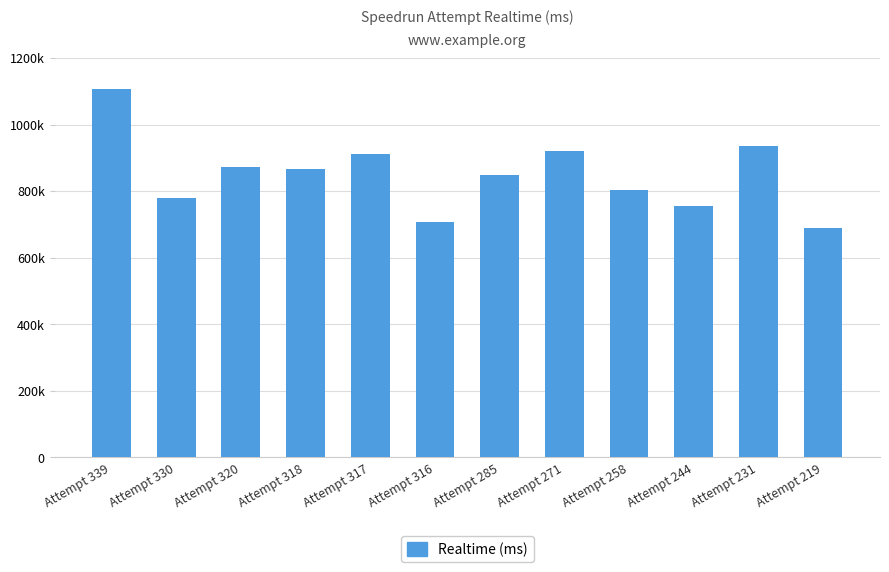

At which label is the value closest to 898355?

Attempt 317